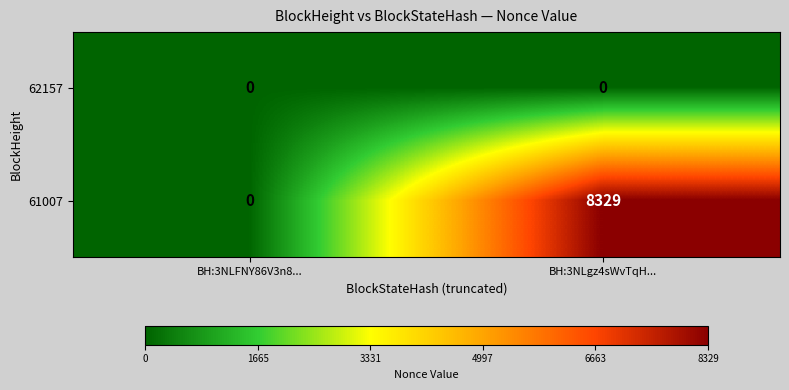

What is the difference between the highest and lowest values at BH:3NLgz4sWvTqH...?

8329